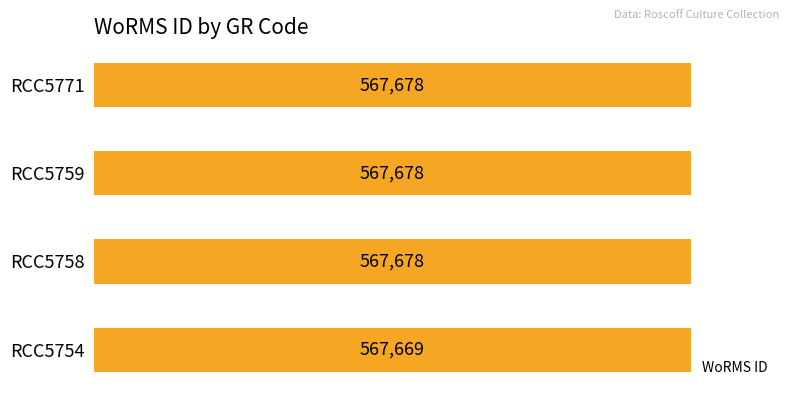

What is the sum of all values?

2270703